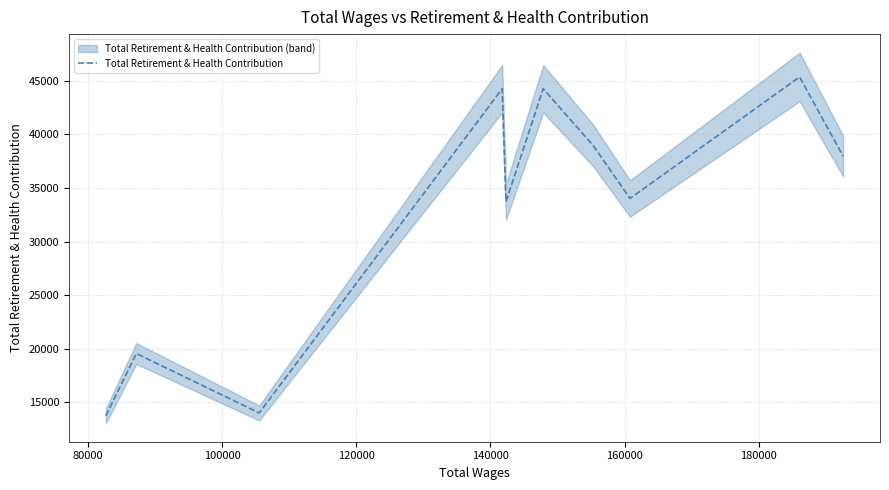

What is the minimum value for Total Retirement & Health Contribution?

13743